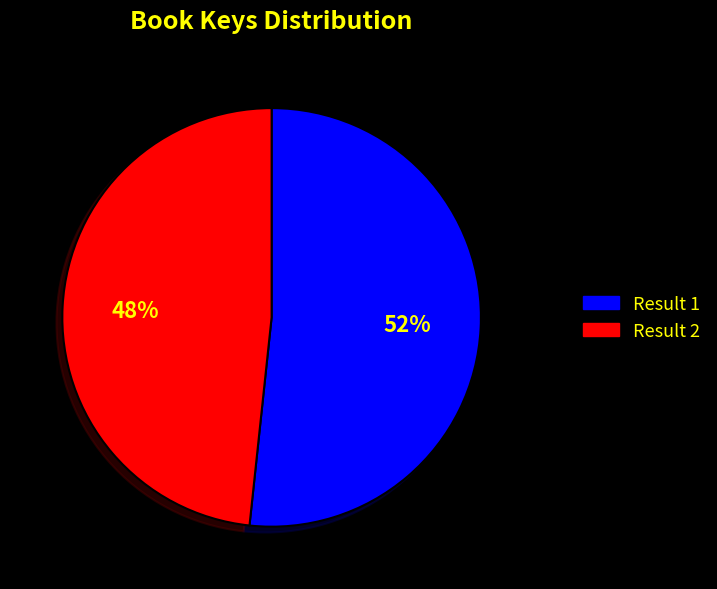

What is the majority slice?

Result 1